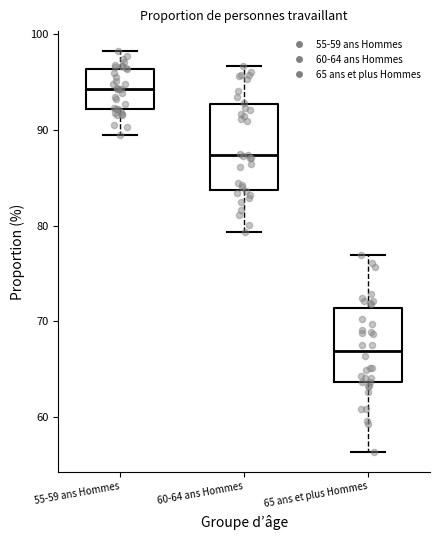

Reading left to right, transcribe this box plot: for each box, give where its median line is, the range the box spans, and where its two whiskers end, as read against the y-axis. The values are not printed on the chart, so give them approximately, as read against the axis.

55-59 ans Hommes: median 94, box 92 to 96, whiskers 89 to 98
60-64 ans Hommes: median 87, box 84 to 93, whiskers 79 to 97
65 ans et plus Hommes: median 67, box 64 to 71, whiskers 56 to 77